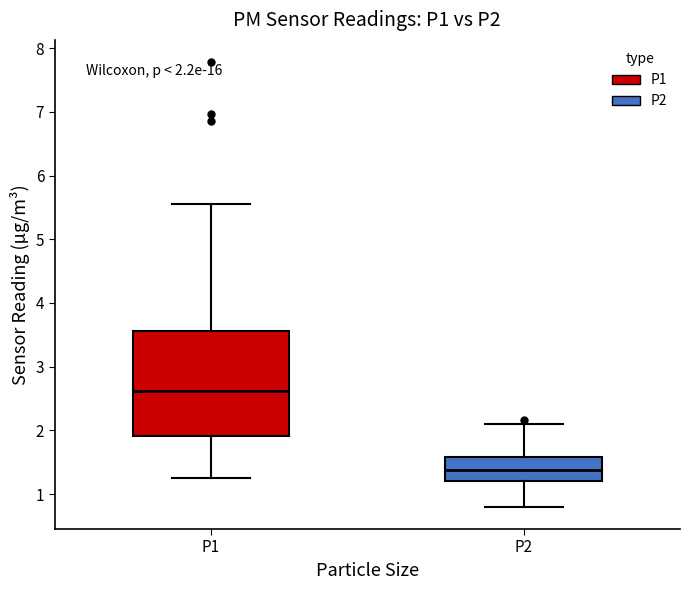

Which box's median line is the lowest?

P2